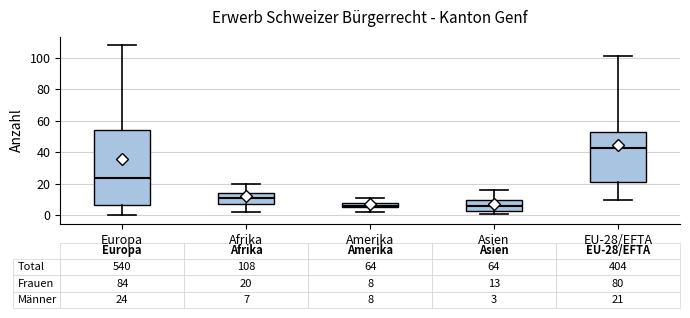

Which box is the tallest, from its lower edge to its upper edge?

Europa